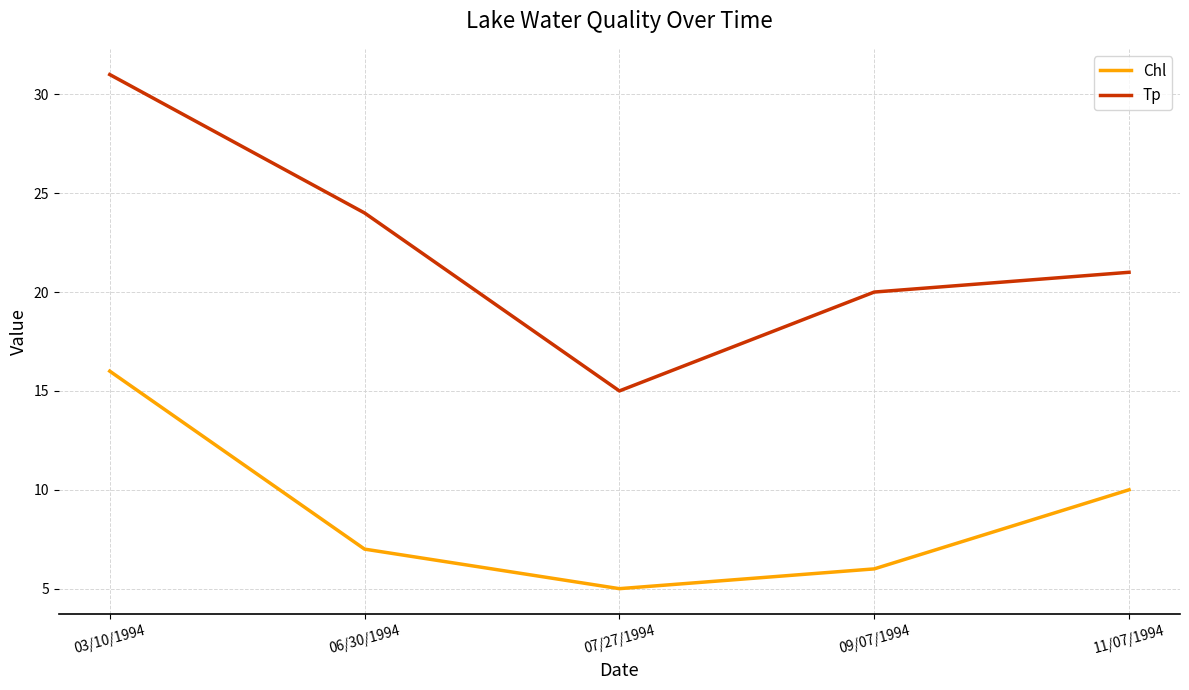

What is the difference between the Chl values at 07/27/1994 and 09/07/1994?

1